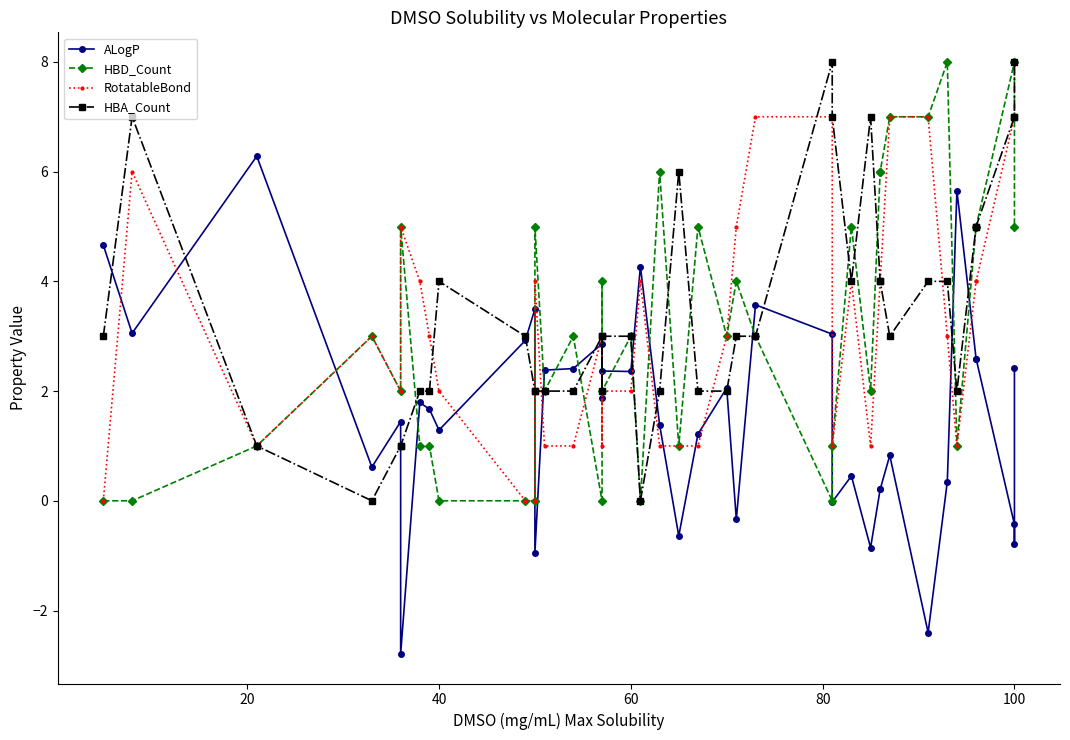

Which series ends up on top after the final intersection of RotatableBond and ALogP?

RotatableBond